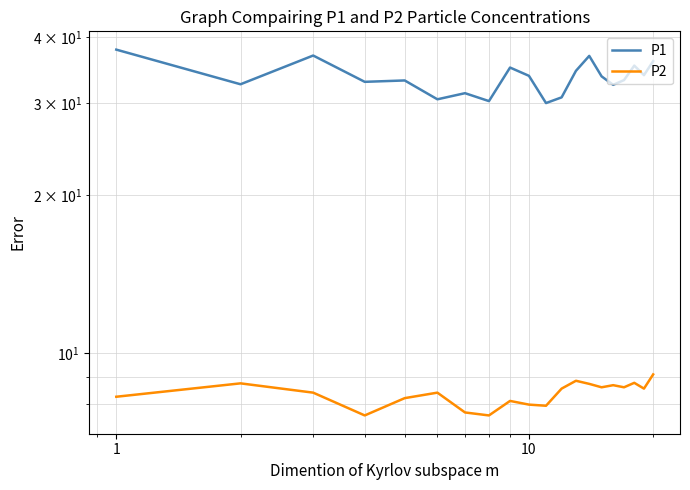

List the series in order of their peak value, highest first.

P1, P2